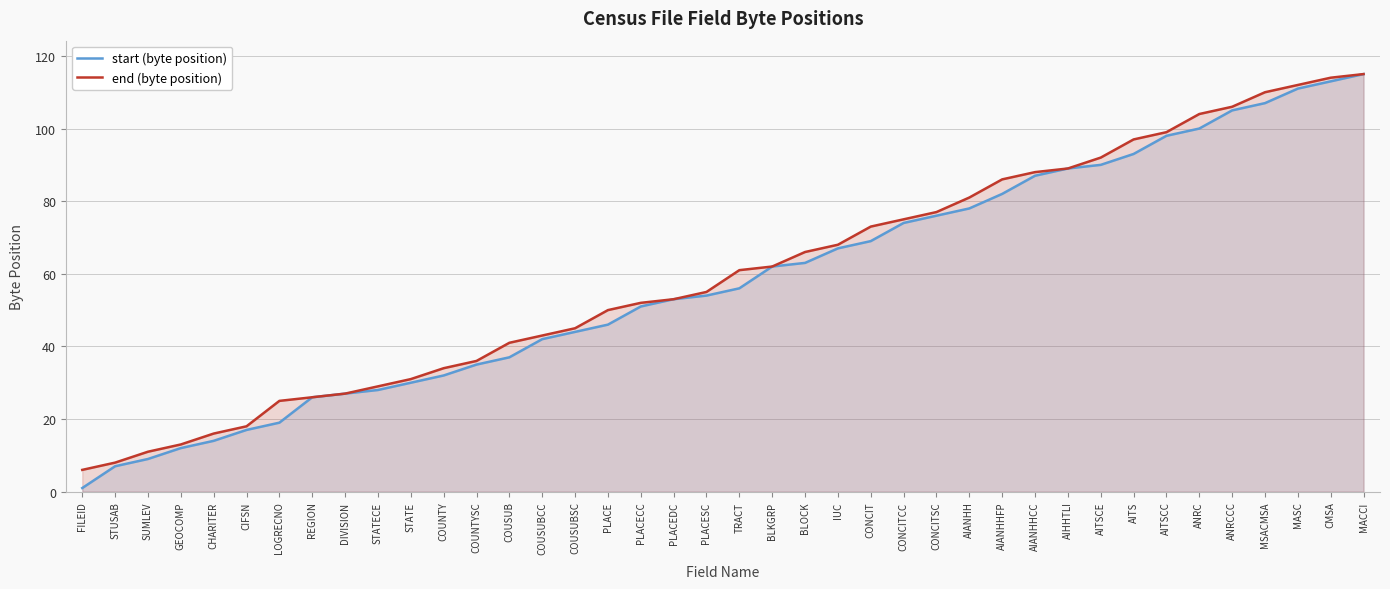

Reading right to left, transcribe all the data shown in this chart.

start (byte position): MACCI=115	CMSA=113	MASC=111	MSACMSA=107	ANRCCC=105	ANRC=100	AITSCC=98	AITS=93	AITSCE=90	AIHHTLI=89	AIANHHCC=87	AIANHHFP=82	AIANHH=78	CONCITSC=76	CONCITCC=74	CONCIT=69	IUC=67	BLOCK=63	BLKGRP=62	TRACT=56	PLACESC=54	PLACEDC=53	PLACECC=51	PLACE=46	COUSUBSC=44	COUSUBCC=42	COUSUB=37	COUNTYSC=35	COUNTY=32	STATE=30	STATECE=28	DIVISION=27	REGION=26	LOGRECNO=19	CIFSN=17	CHARITER=14	GEOCOMP=12	SUMLEV=9	STUSAB=7	FILEID=1
end (byte position): MACCI=115	CMSA=114	MASC=112	MSACMSA=110	ANRCCC=106	ANRC=104	AITSCC=99	AITS=97	AITSCE=92	AIHHTLI=89	AIANHHCC=88	AIANHHFP=86	AIANHH=81	CONCITSC=77	CONCITCC=75	CONCIT=73	IUC=68	BLOCK=66	BLKGRP=62	TRACT=61	PLACESC=55	PLACEDC=53	PLACECC=52	PLACE=50	COUSUBSC=45	COUSUBCC=43	COUSUB=41	COUNTYSC=36	COUNTY=34	STATE=31	STATECE=29	DIVISION=27	REGION=26	LOGRECNO=25	CIFSN=18	CHARITER=16	GEOCOMP=13	SUMLEV=11	STUSAB=8	FILEID=6